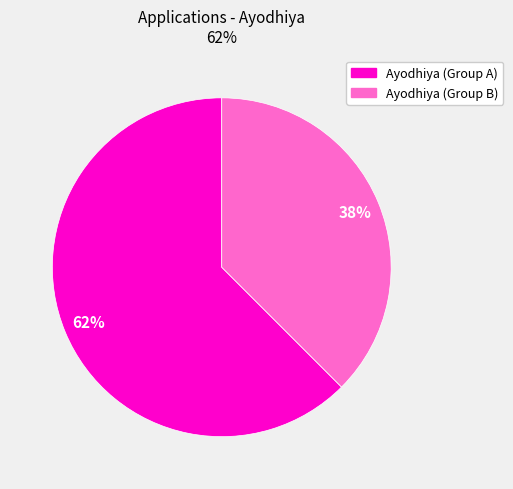

How many slices are in this pie chart?

2